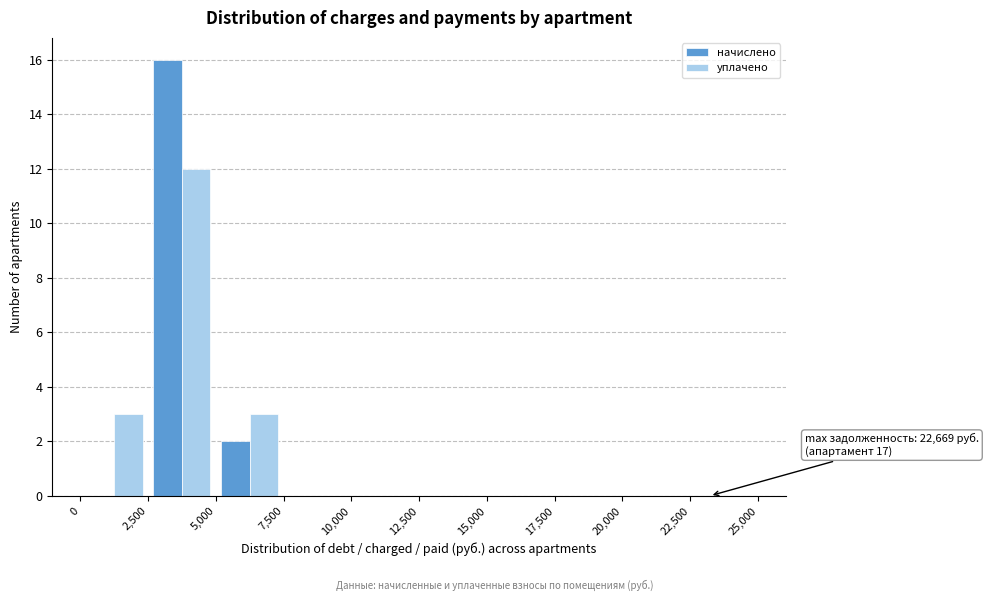

In the уплачено series, which range on the x-axis has the tallest bar?

2,500 to 5,000